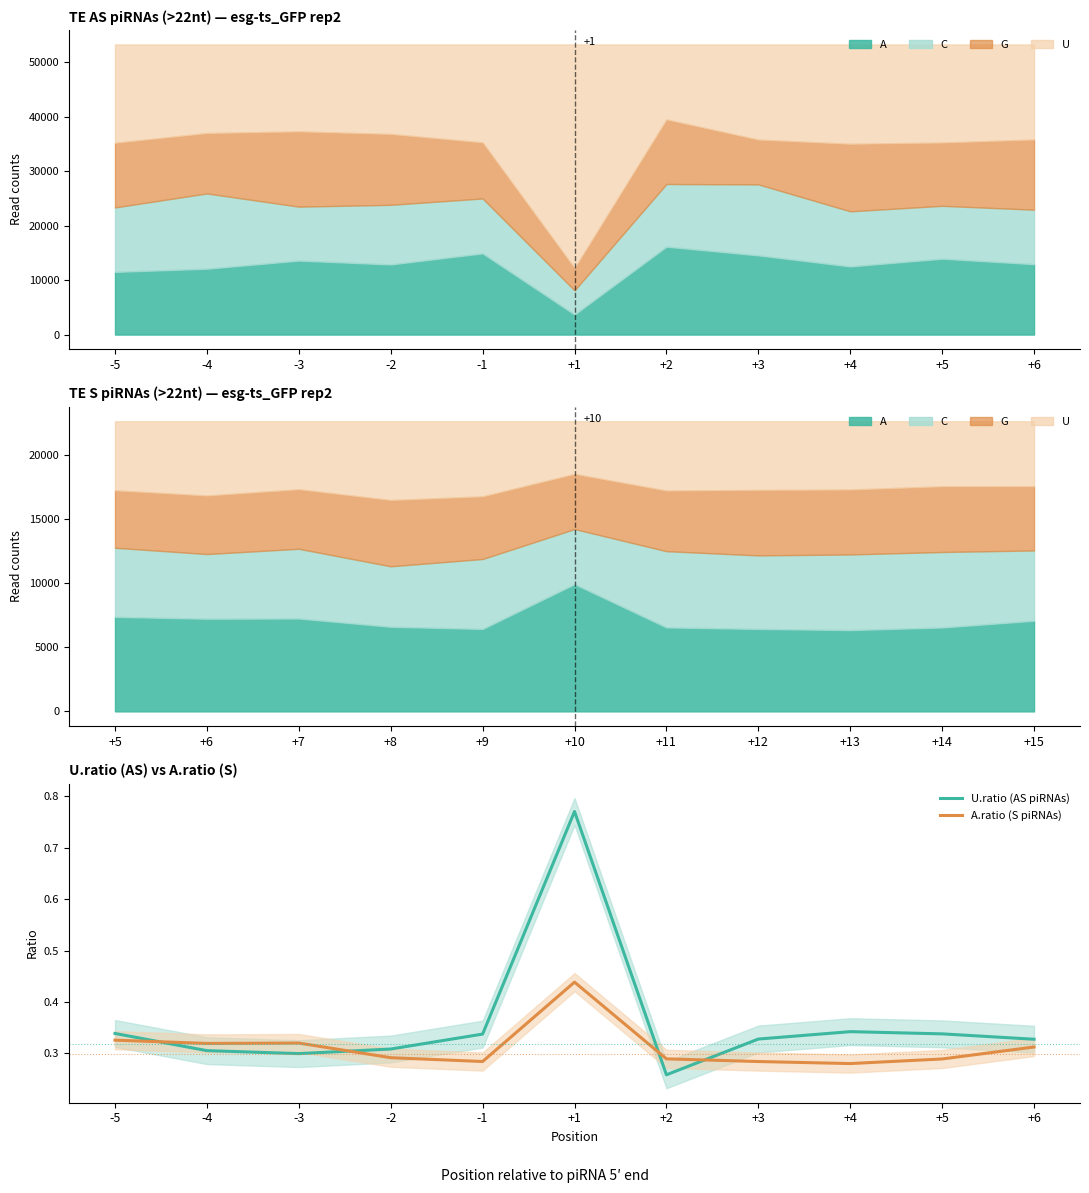

True or false: U.ratio (AS piRNAs) has a value of 0.3 at -4.

True